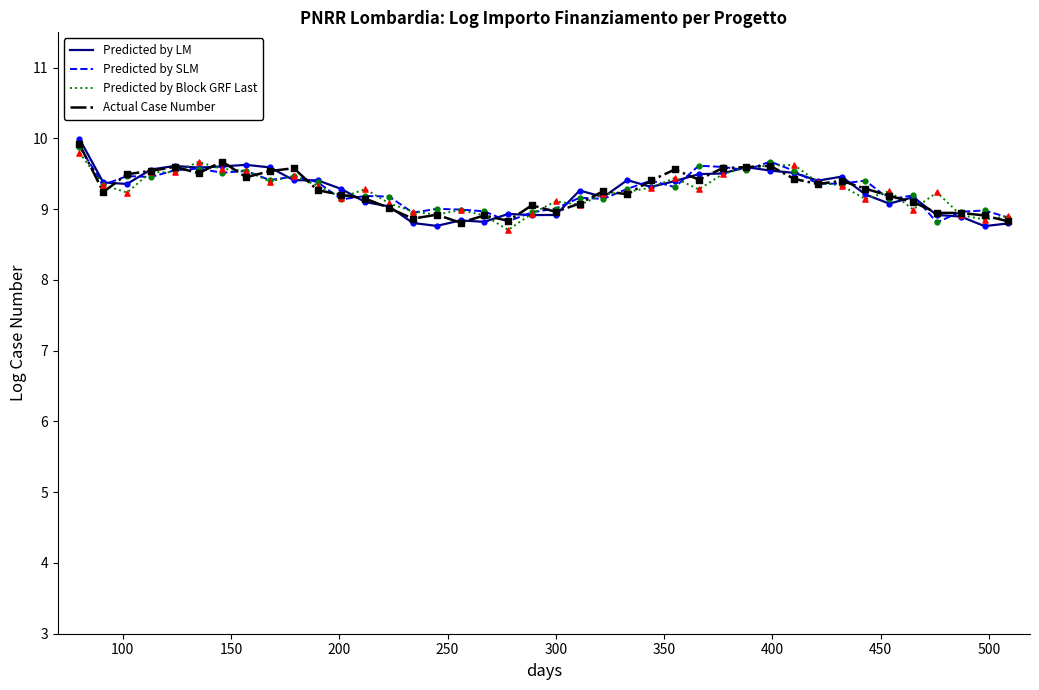

What is the smallest value displayed?

8.7